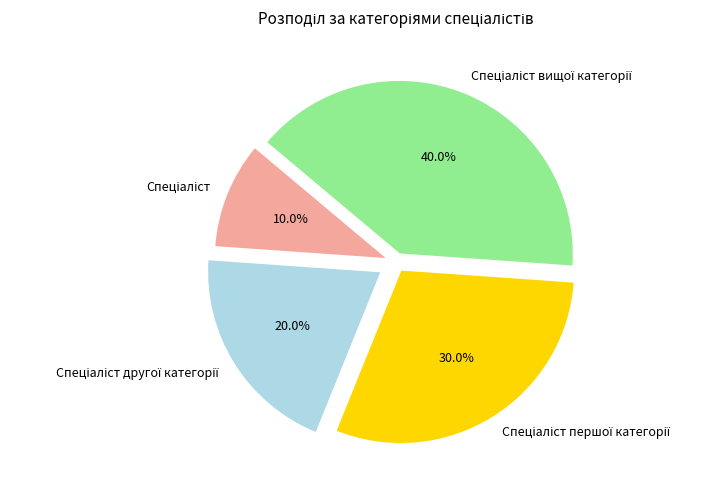

Is there a majority slice in this chart?

No